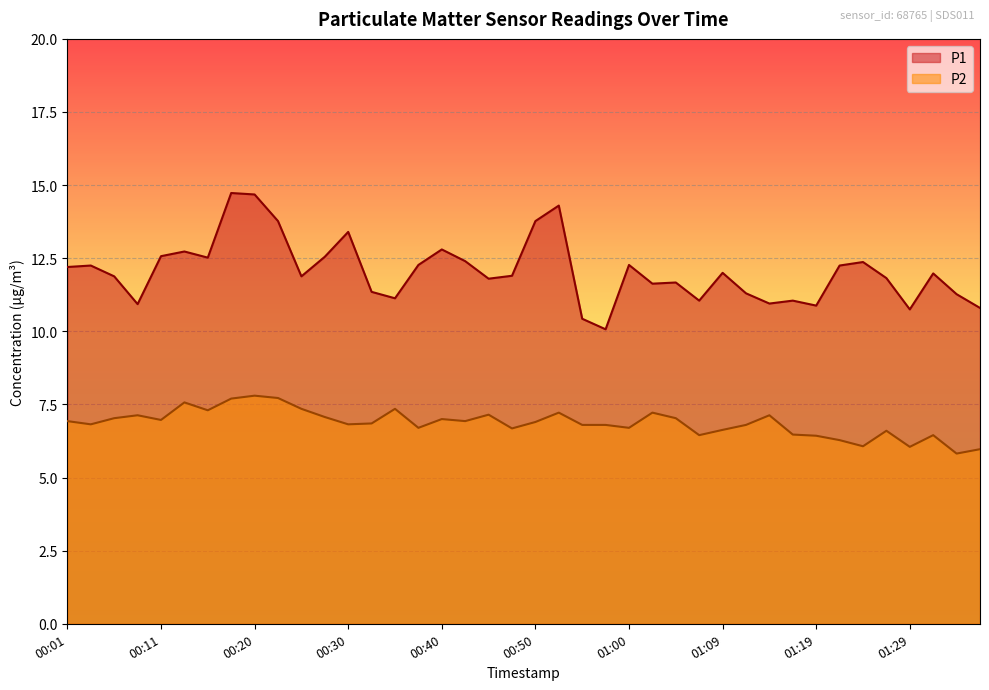

Which category has the lowest value across all series?

01:34